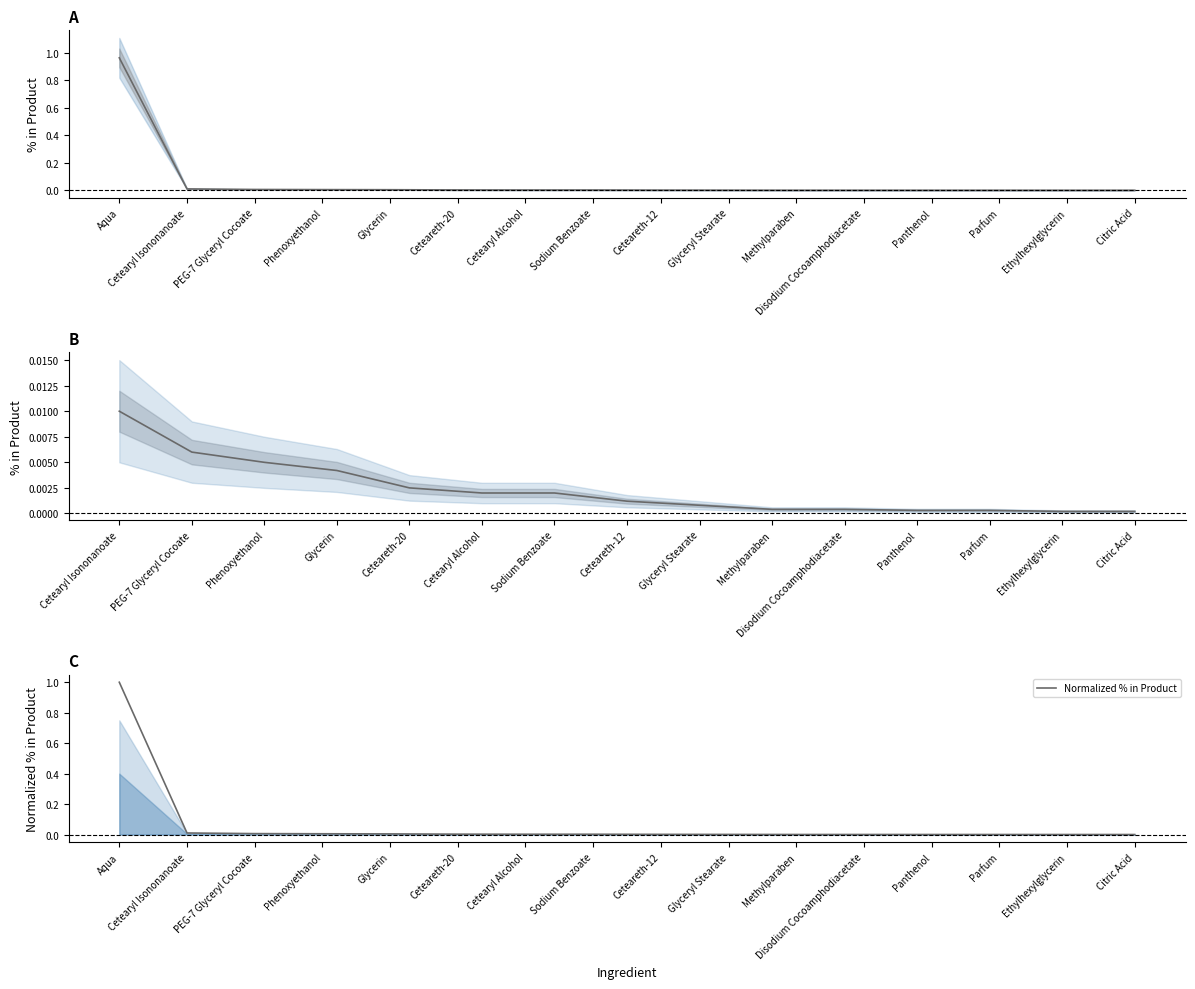

How many series are shown in this chart?

1